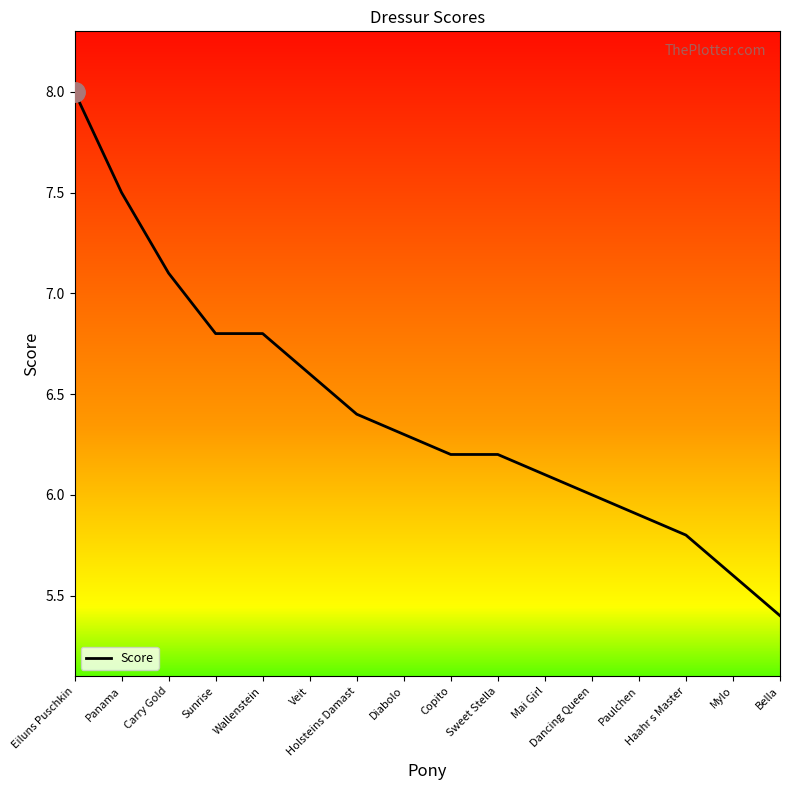

What is the sum of the values at Sweet Stella and Bella?

11.6